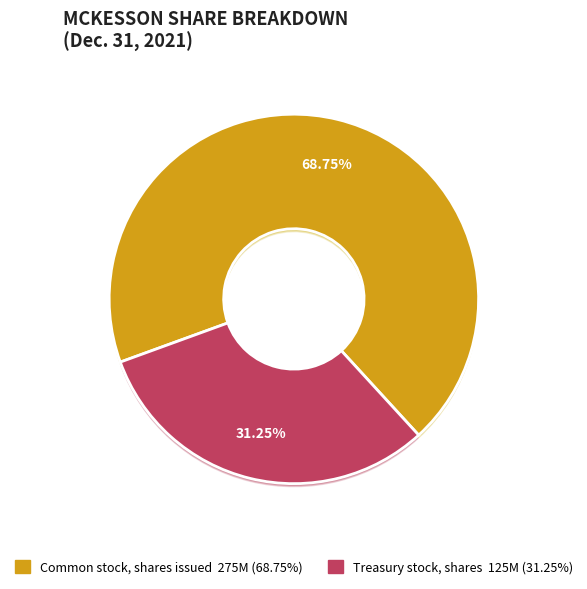

To the nearest percent, what portion does Common stock, shares issued represent?

69%